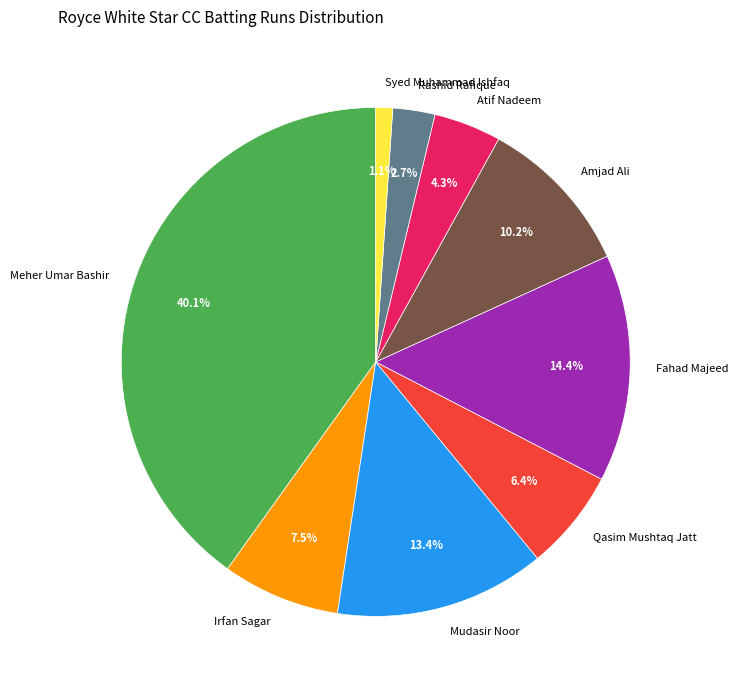

Which has a higher value, Meher Umar Bashir or Mudasir Noor?

Meher Umar Bashir